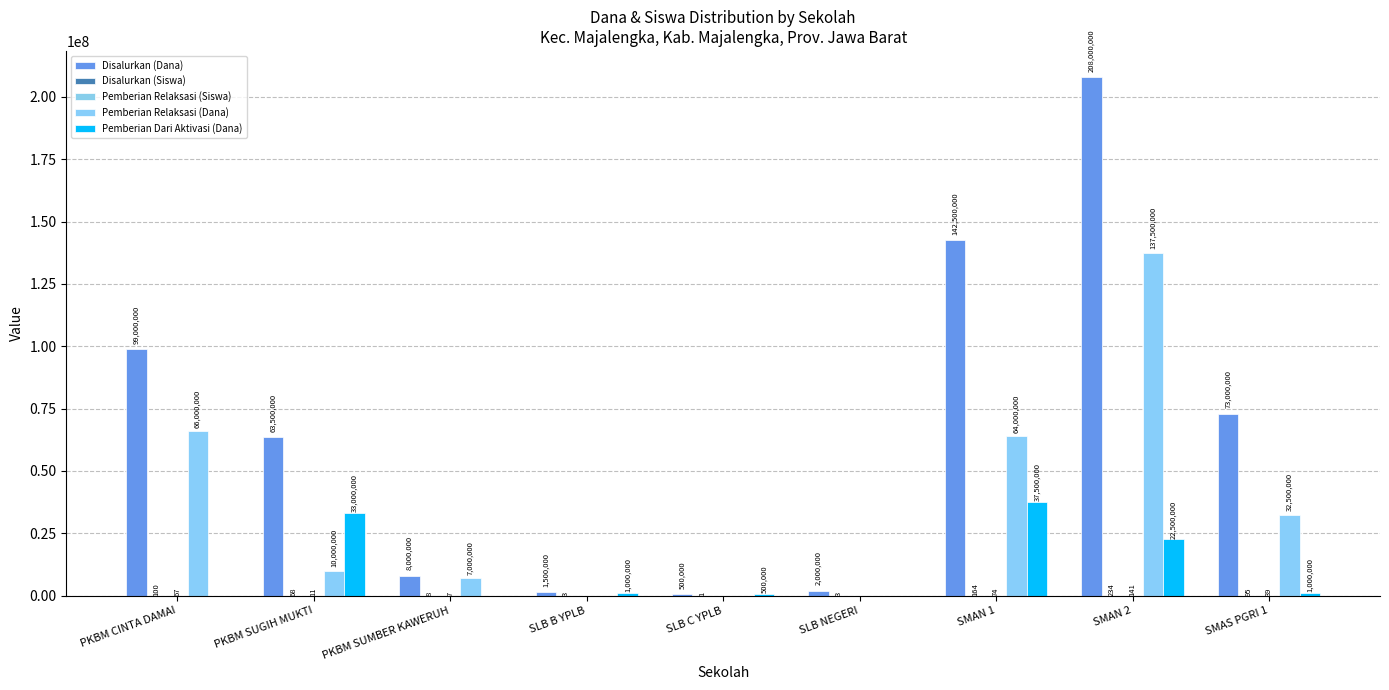

Between SLB C YPLB and SMAS PGRI 1, which series saw the biggest shift?

Disalurkan (Dana)